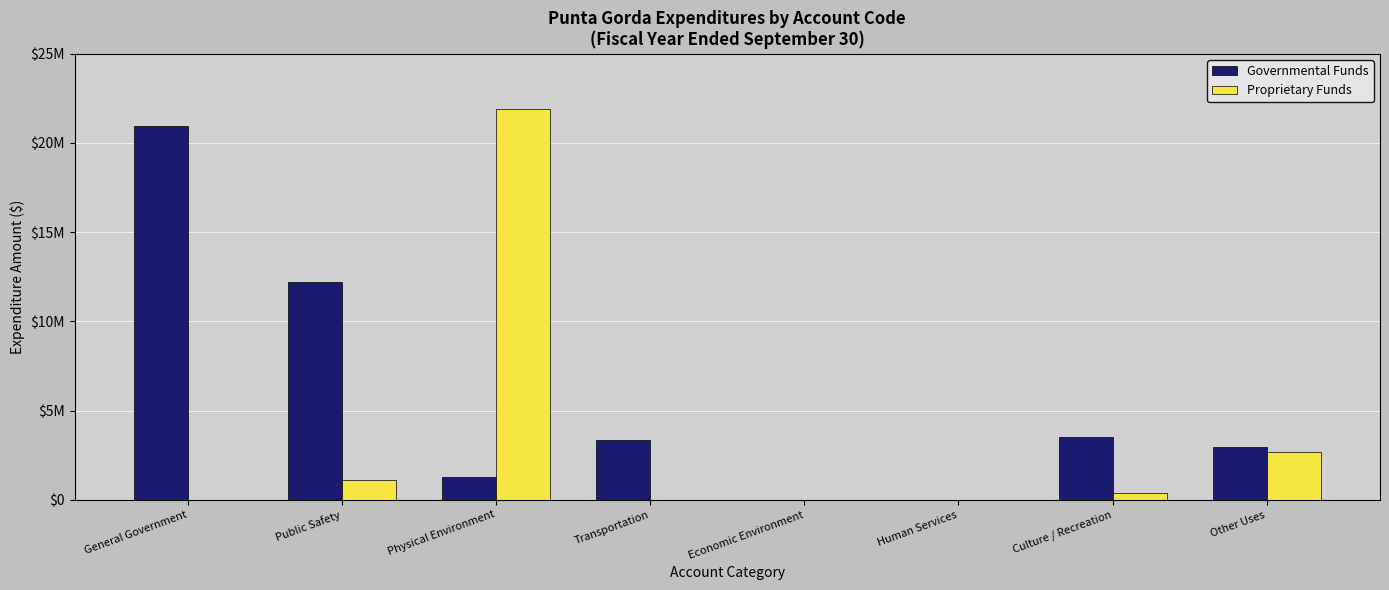

What is the difference between the Proprietary Funds values at Economic Environment and Other Uses?

2650034